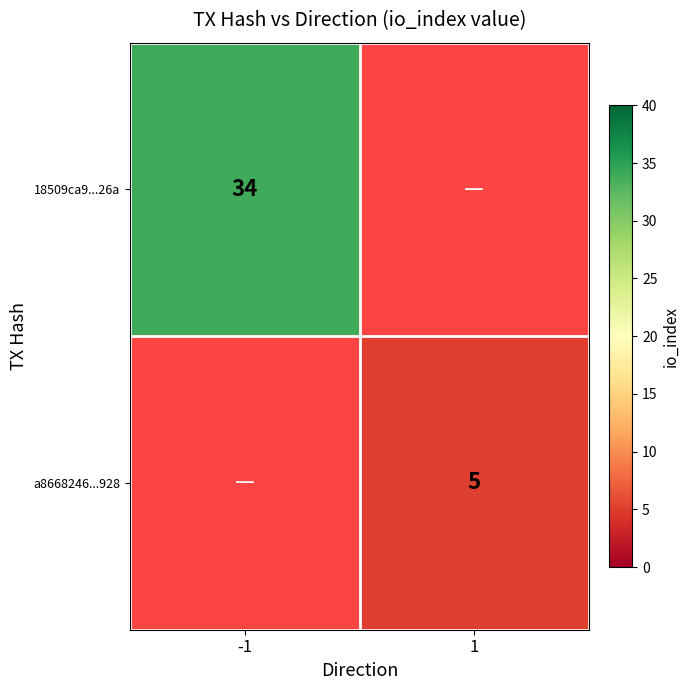

The value of 18509ca9...26a at -1 is 34. True or false?

True